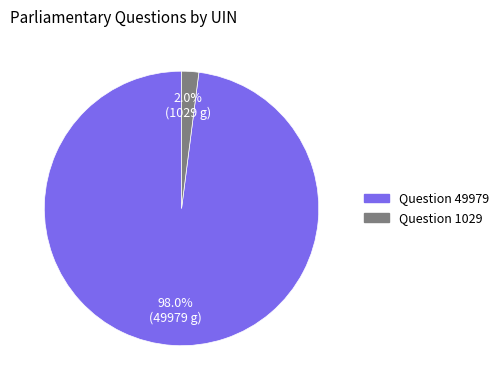

To the nearest percent, what is the difference between the Question 1029 and Question 49979 slice percentages?

96%